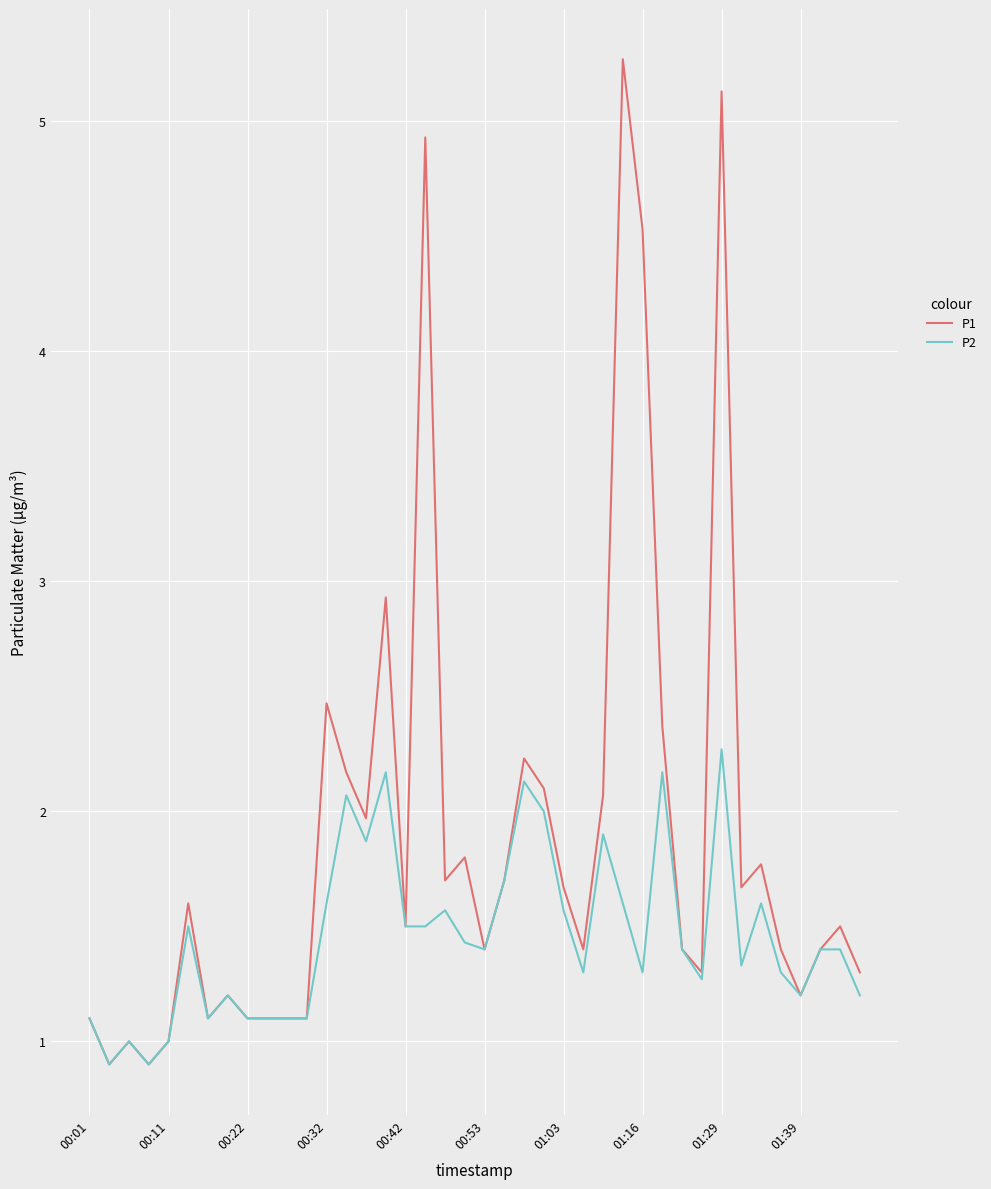

What is the minimum value for P2?

0.9